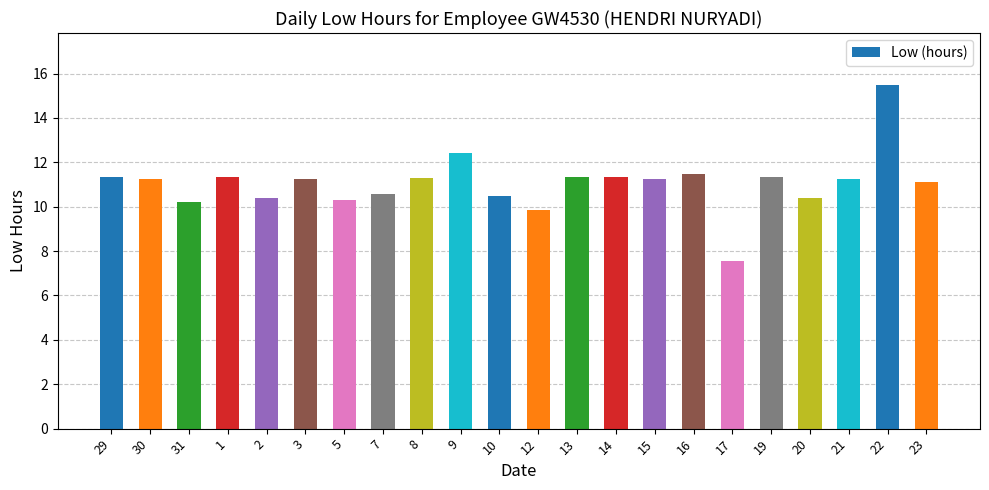

The chart shows a value of 4.8 at 2. True or false?

False